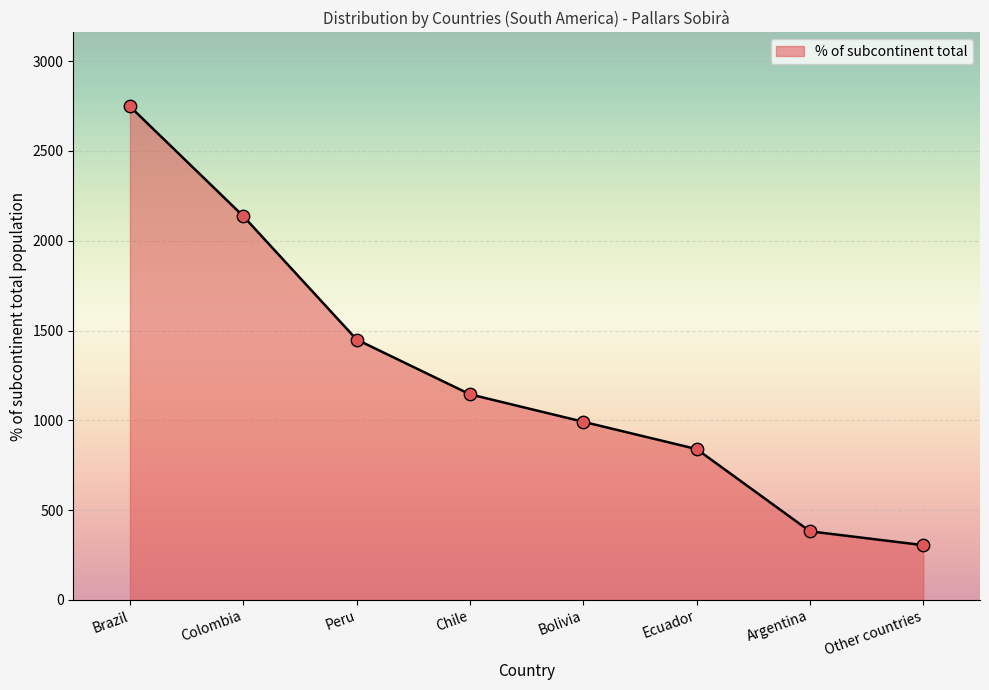

What is the ratio of the value at Ecuador to the value at Argentina?

2.2